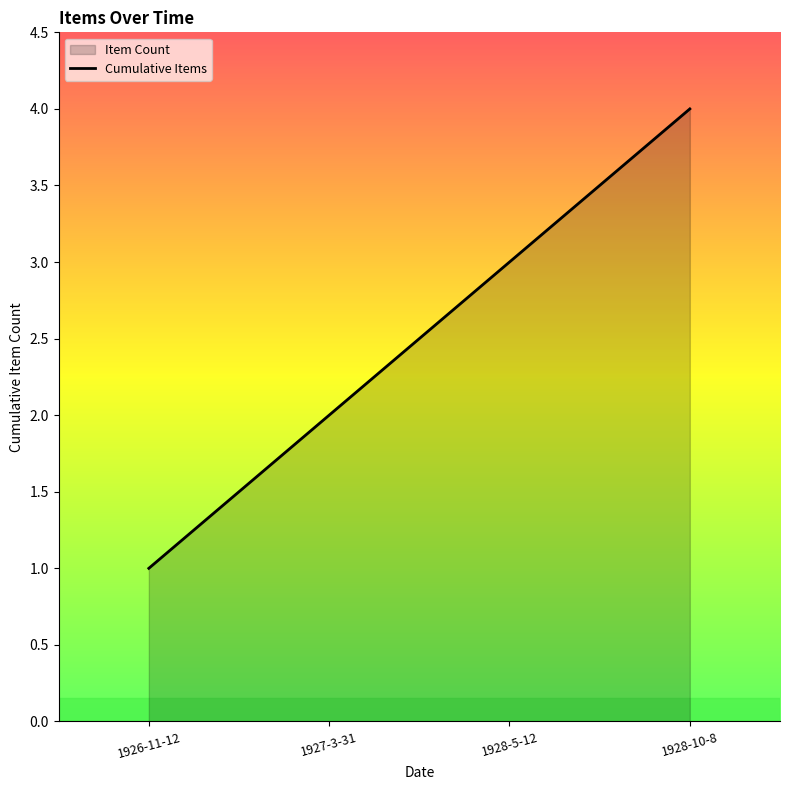

Rank the categories by value from lowest to highest.

1926-11-12, 1927-3-31, 1928-5-12, 1928-10-8